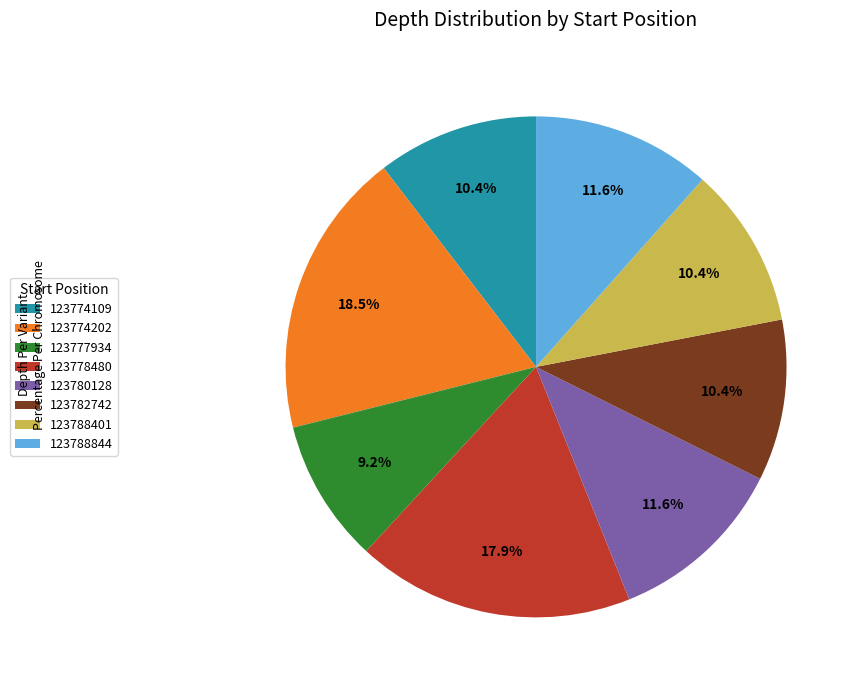

Which has a higher value, 123788844 or 123782742?

123788844